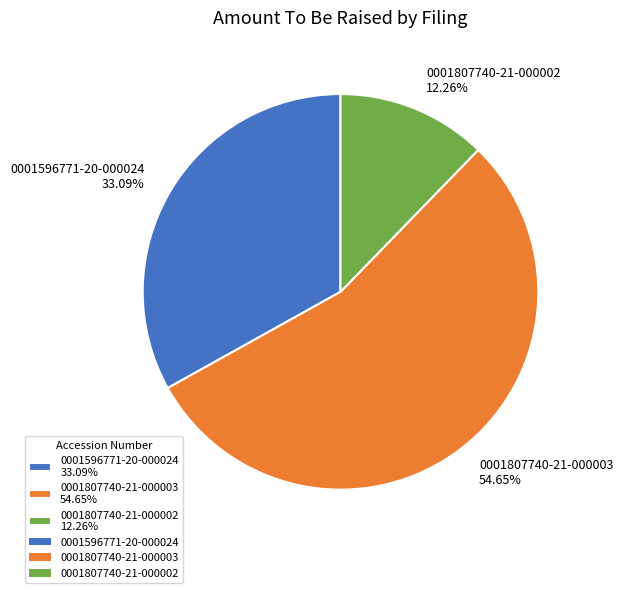

How many slices are in this pie chart?

3